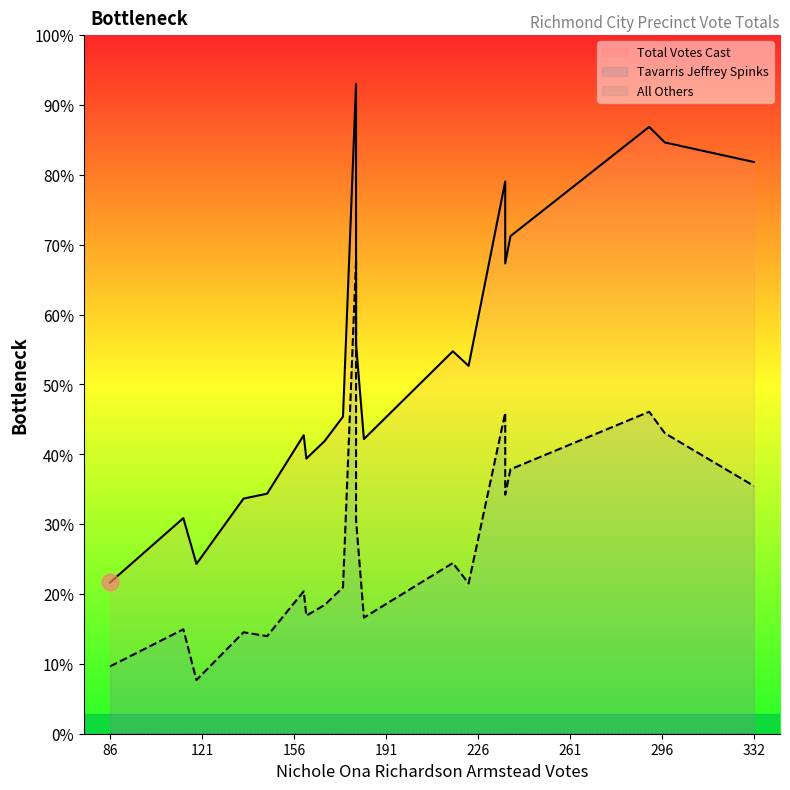

Does the chart have visible grid lines?

No